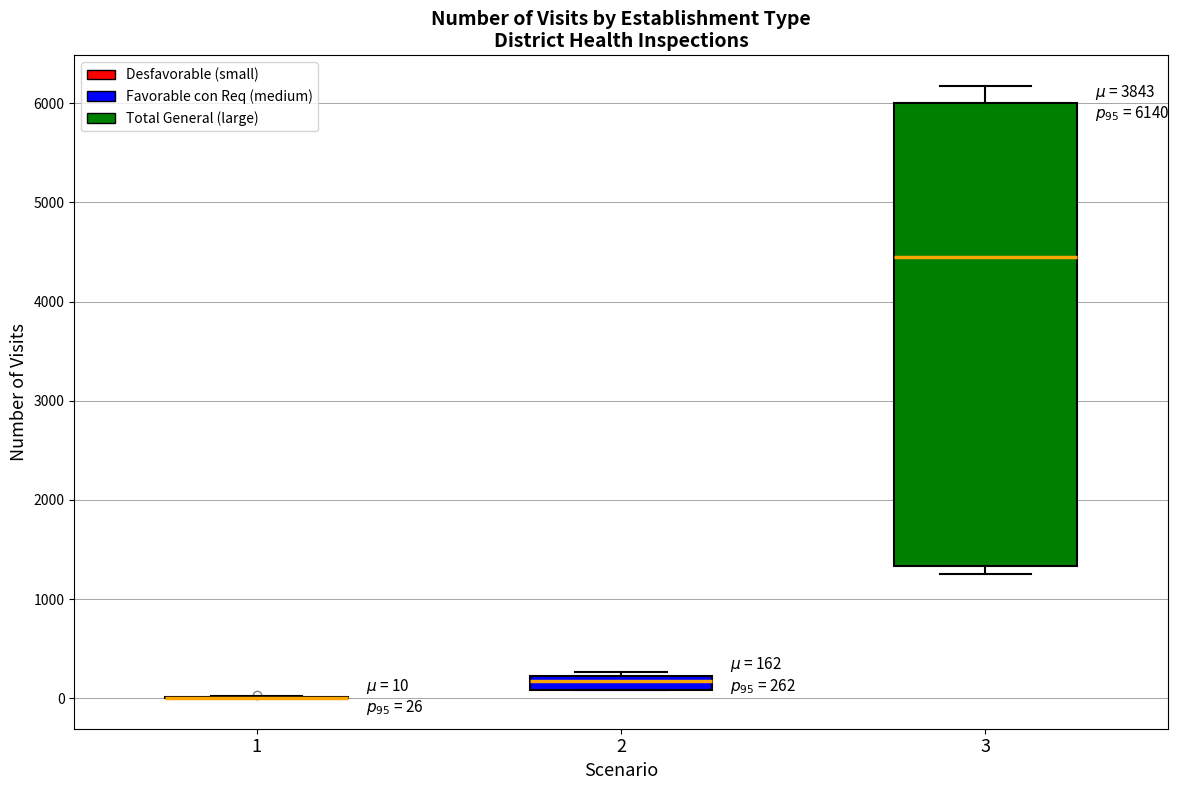

Which box is the tallest, from its lower edge to its upper edge?

3